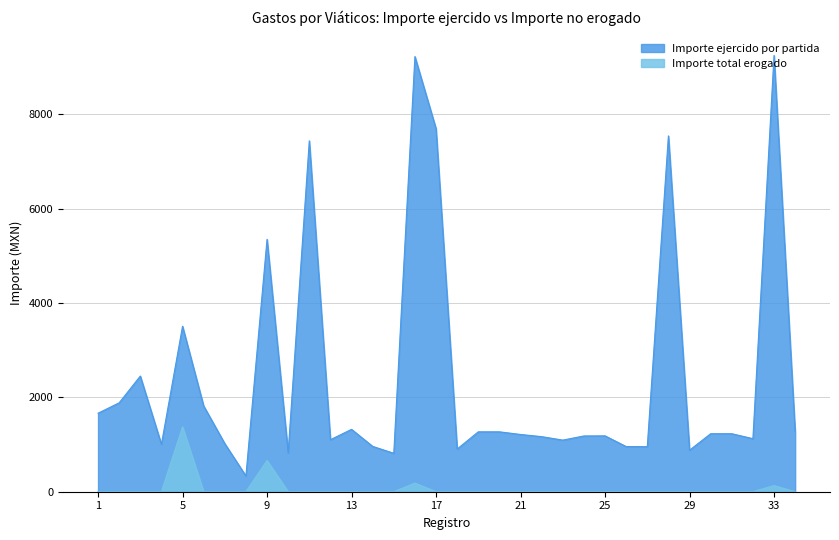

Rank the series by their maximum value, from highest to lowest.

Importe ejercido por partida, Importe total erogado